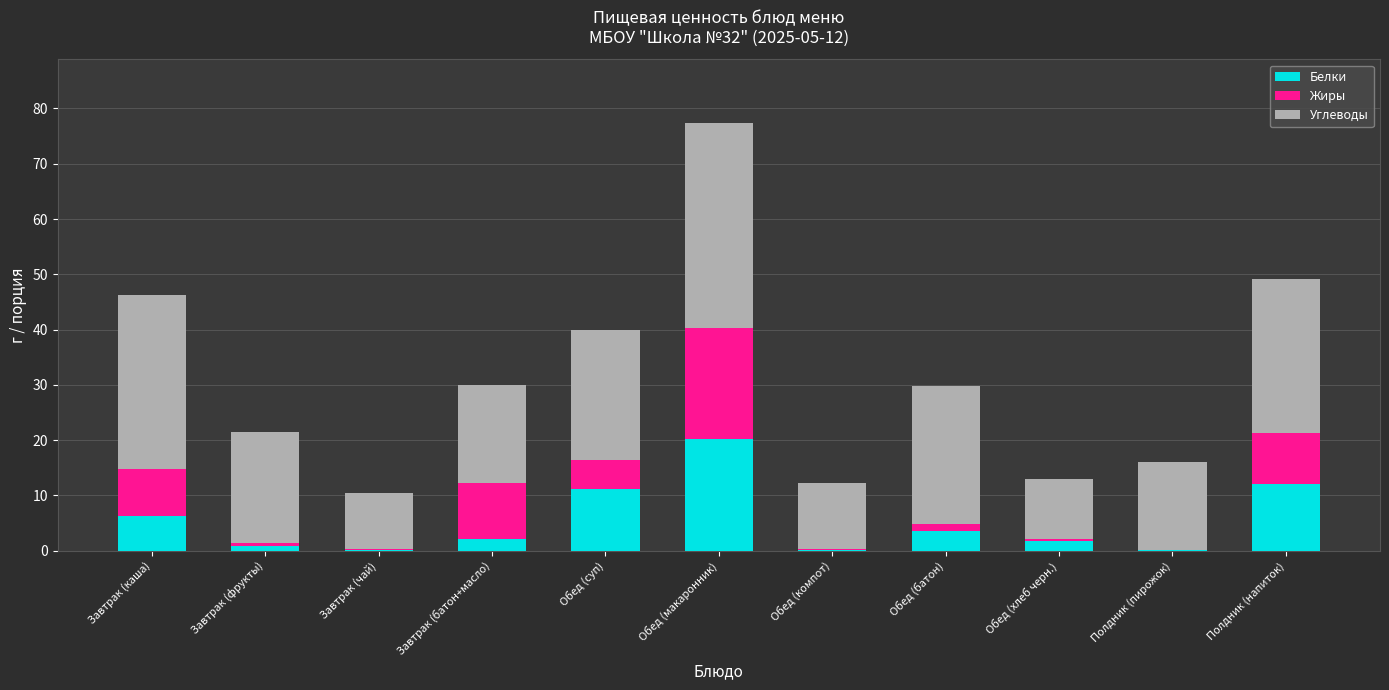

Are the bars grouped side by side (vs. stacked)?

No